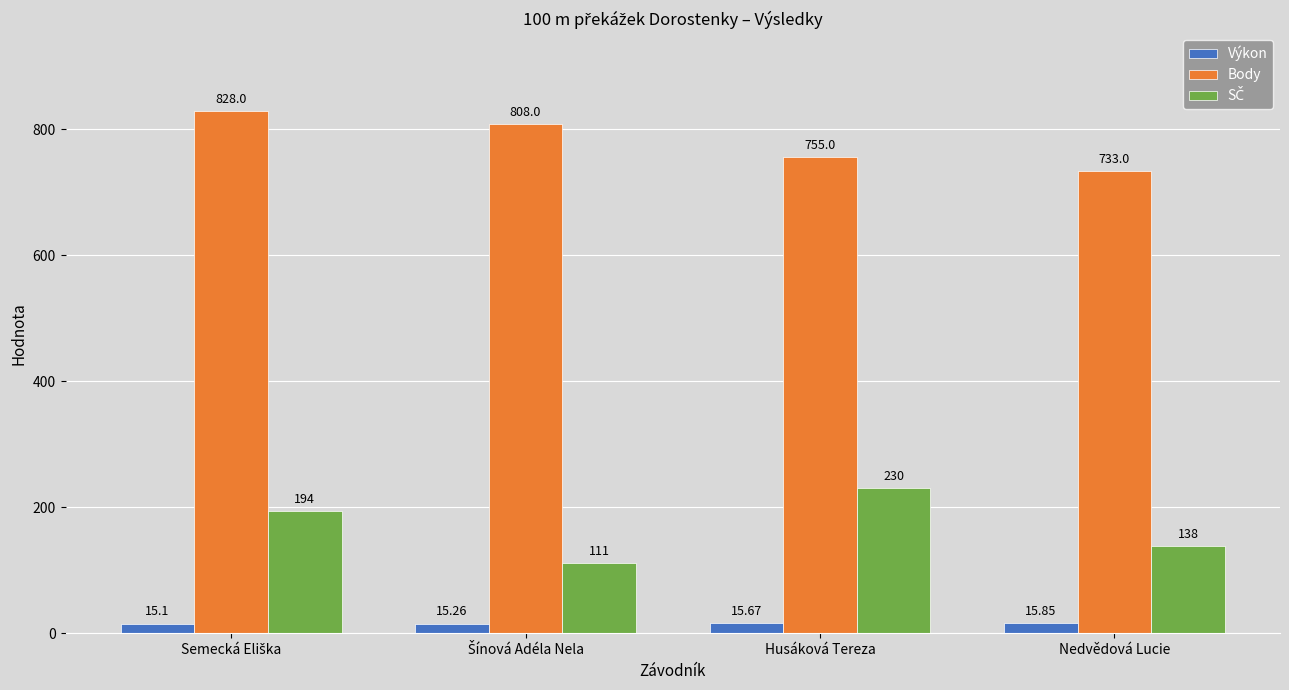

Count the Body values in the range 755 to 828.

3